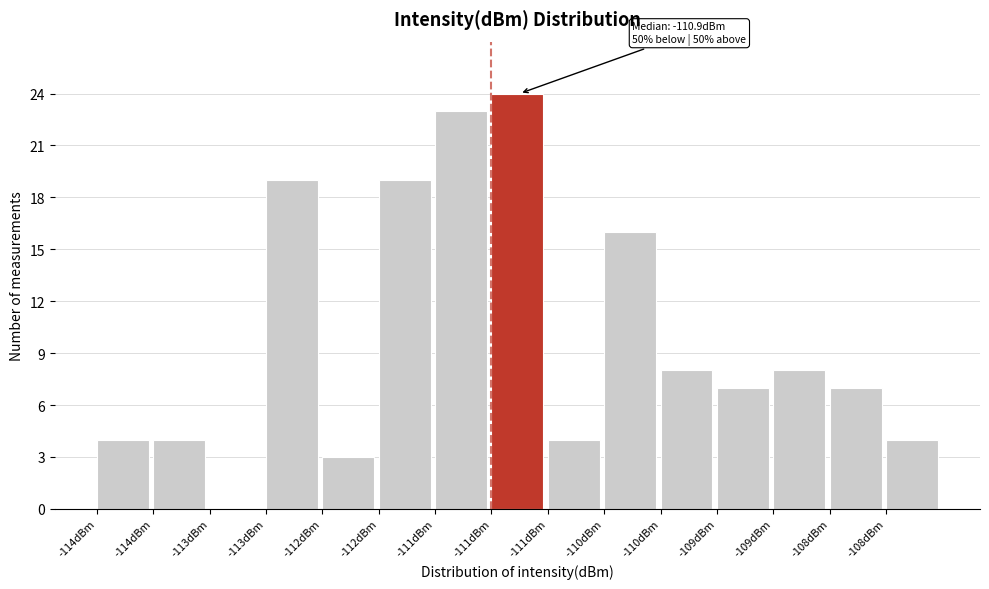

Count the number of categories in the chart.

15